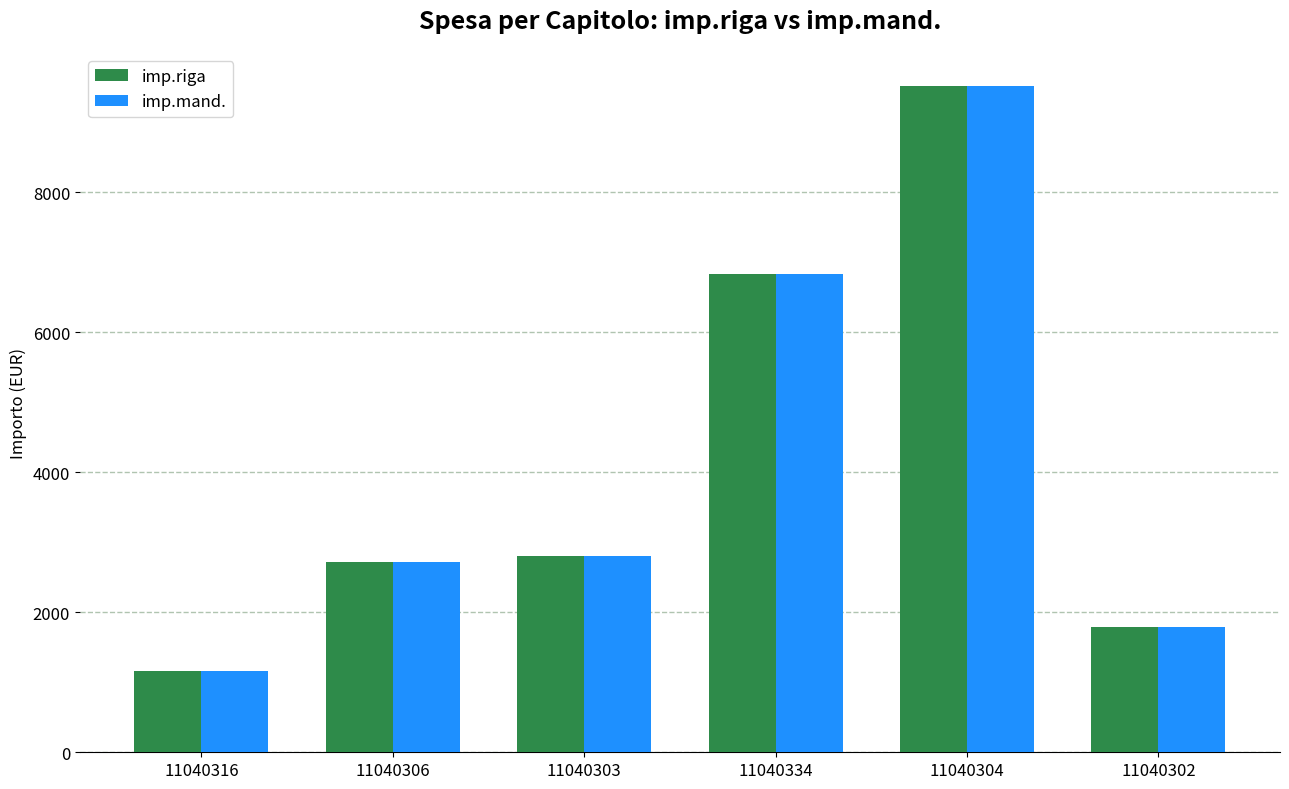

Where is imp.mand. nearest to the value 5336?

11040334